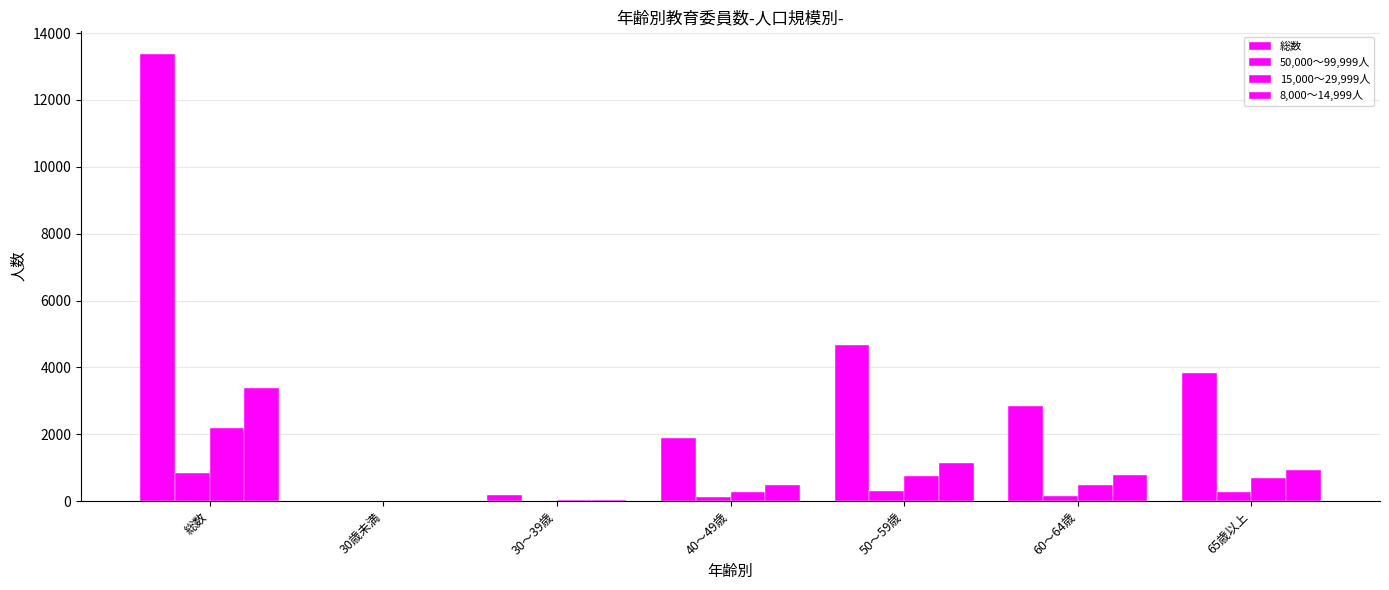

What is the label of the 5th bar from the right?

30～39歳